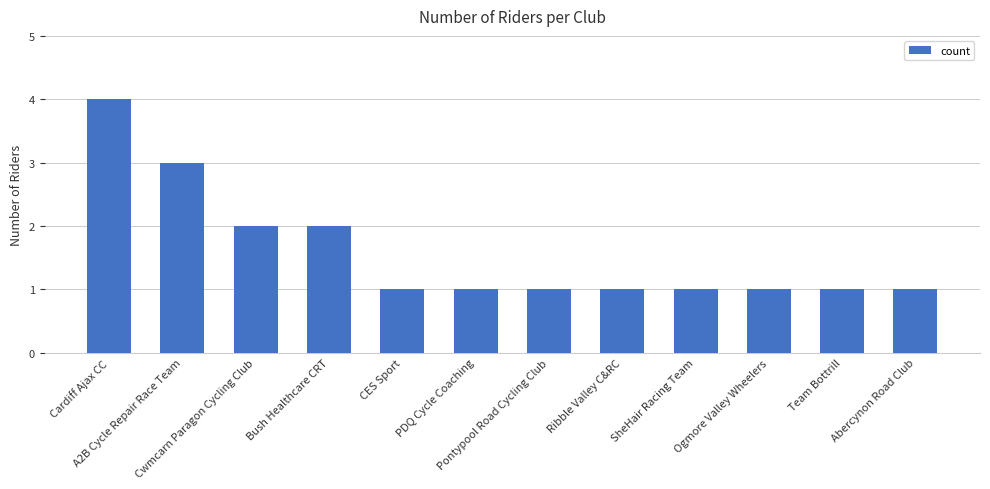

What is the smallest value displayed?

1